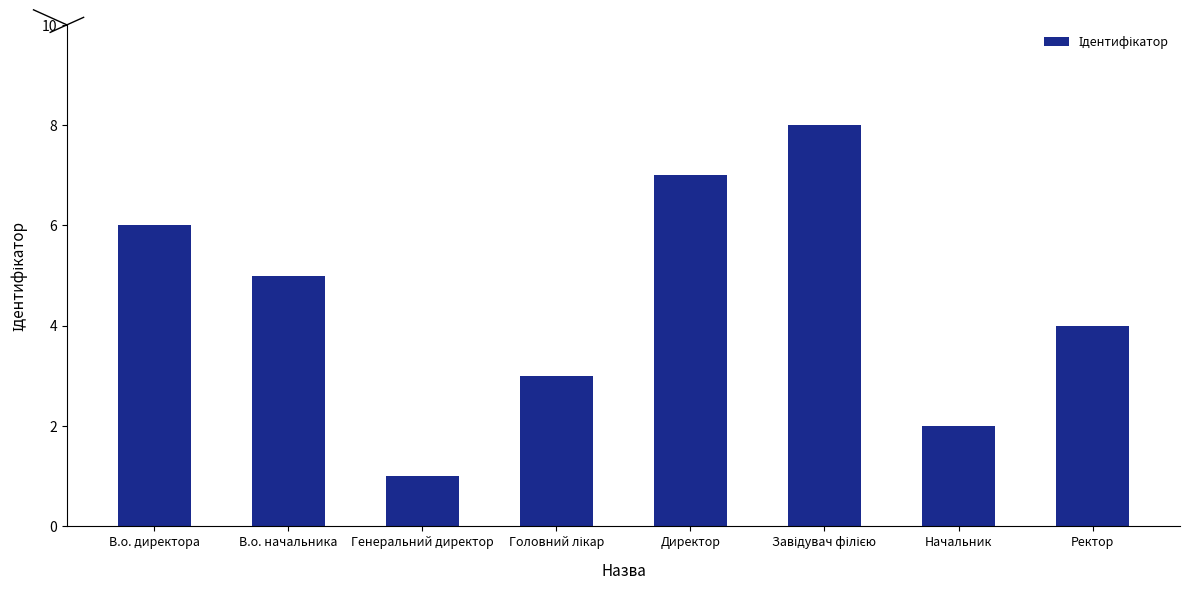

At which category does the chart reach its minimum across all series?

Генеральний директор